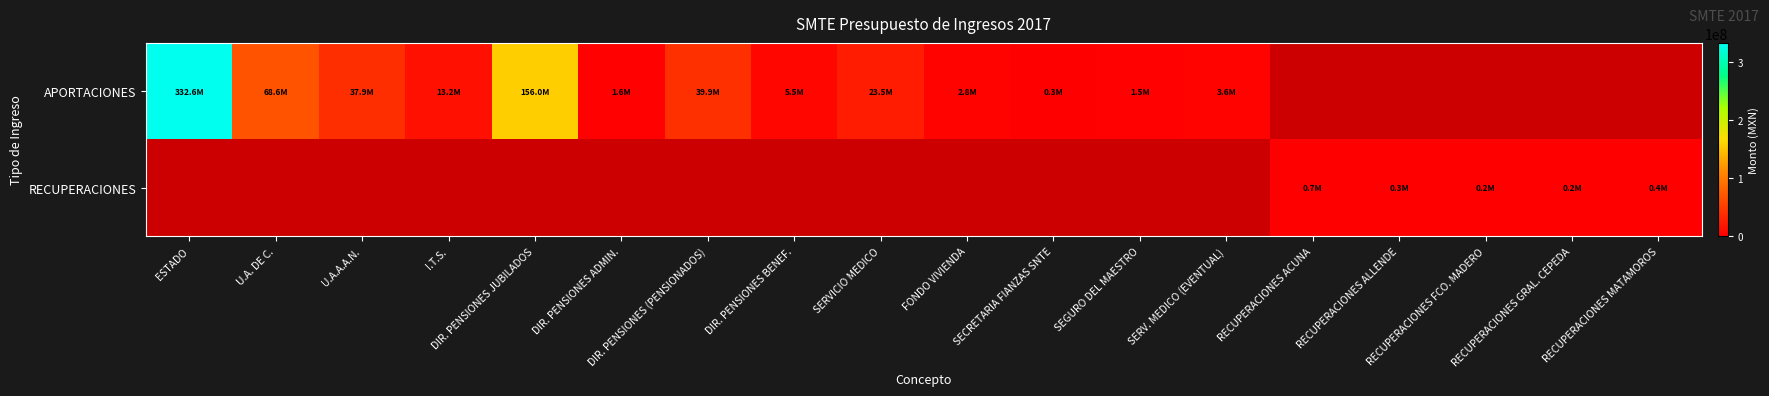

What is the greatest value displayed?

332567615.0